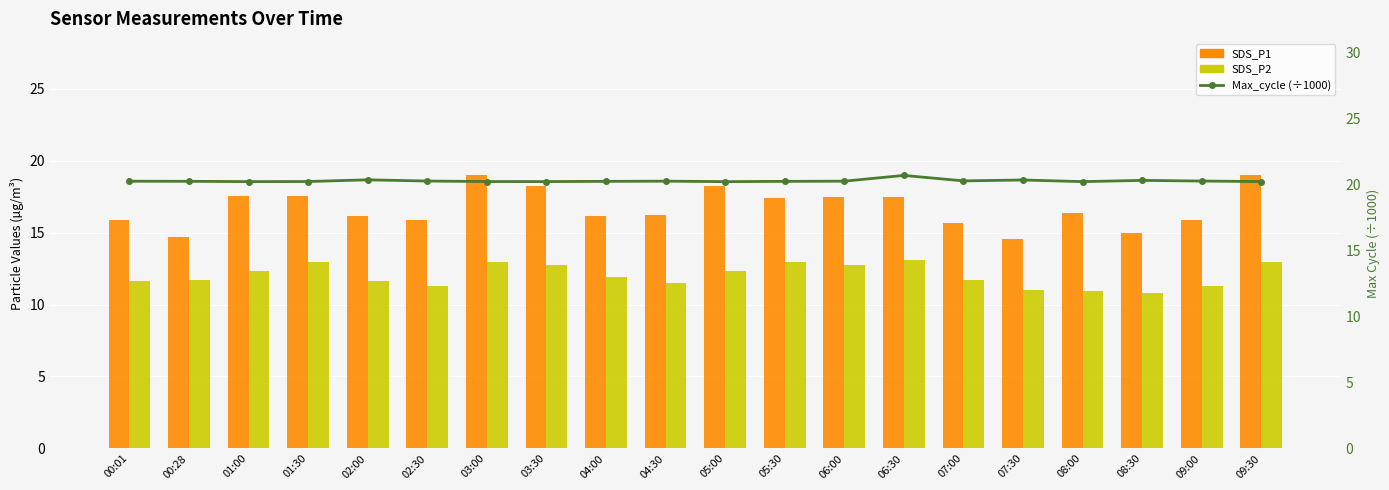

What is the value of the Max_cycle (÷1000) bar at the 2nd from the left?

20.2